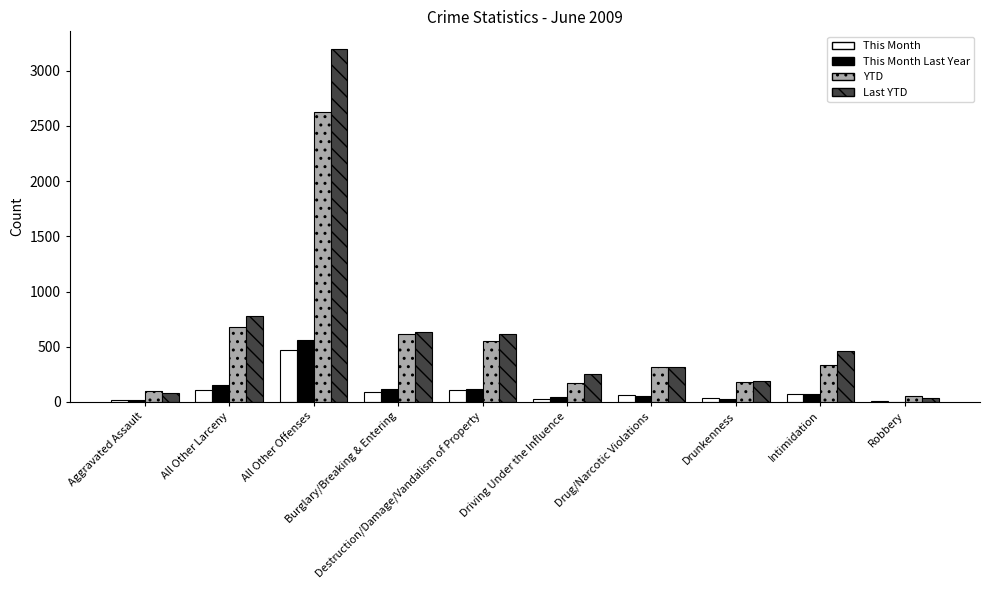

What is the difference between the Last YTD values at Robbery and Drug/Narcotic Violations?

282